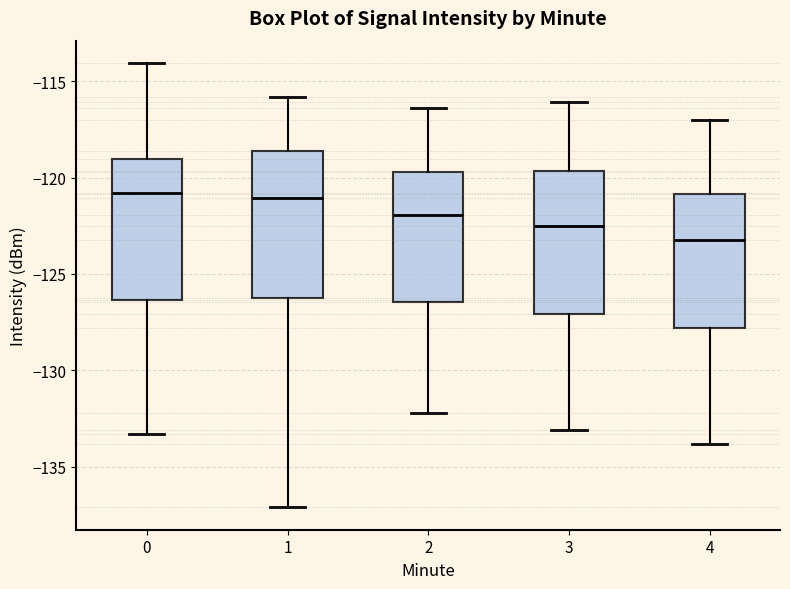

Reading left to right, transcribe this box plot: for each box, give where its median line is, the range the box spans, and where its two whiskers end, as read against the y-axis. The values are not printed on the chart, so give them approximately, as read against the axis.

0: median -121.0, box -126.5 to -119.0, whiskers -133.5 to -114.0
1: median -121.0, box -126.0 to -118.5, whiskers -137.0 to -116.0
2: median -122.0, box -126.5 to -119.5, whiskers -132.0 to -116.5
3: median -122.5, box -127.0 to -119.5, whiskers -133.0 to -116.0
4: median -123.0, box -128.0 to -121.0, whiskers -134.0 to -117.0